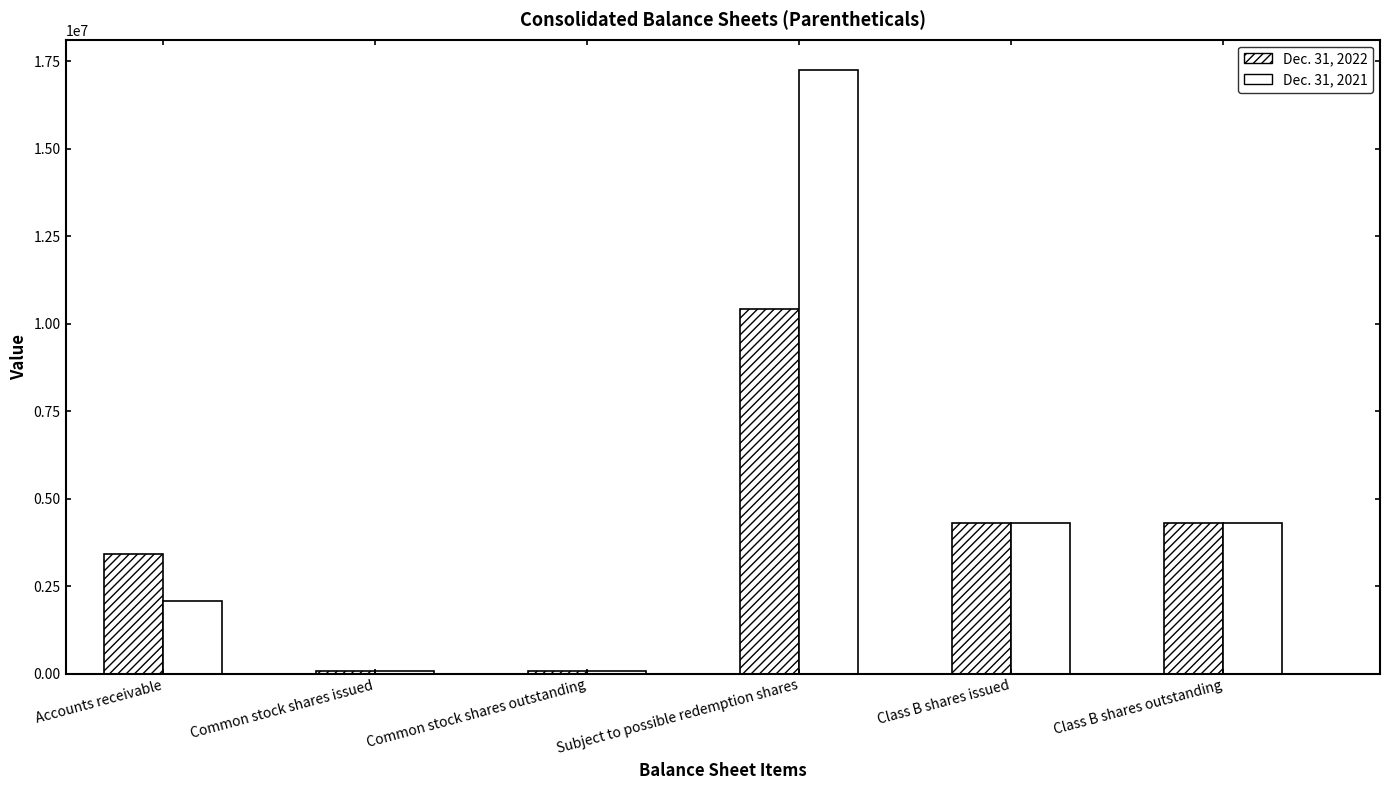

Is it true that Dec. 31, 2022 equals 5956732.1 at Subject to possible redemption shares?

False